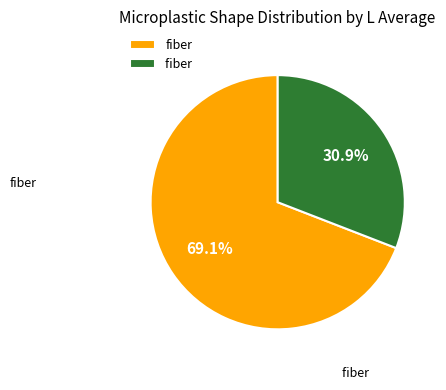

Is there any slice that represents more than half of the pie?

Yes